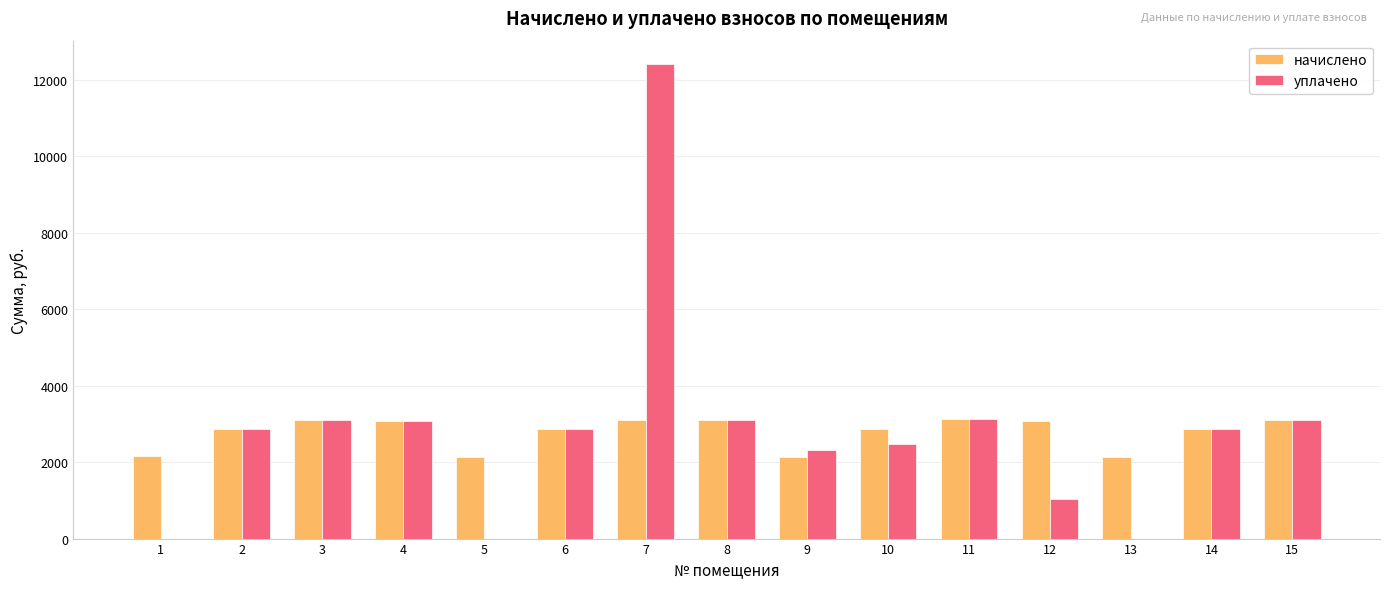

How many series are shown in this chart?

2